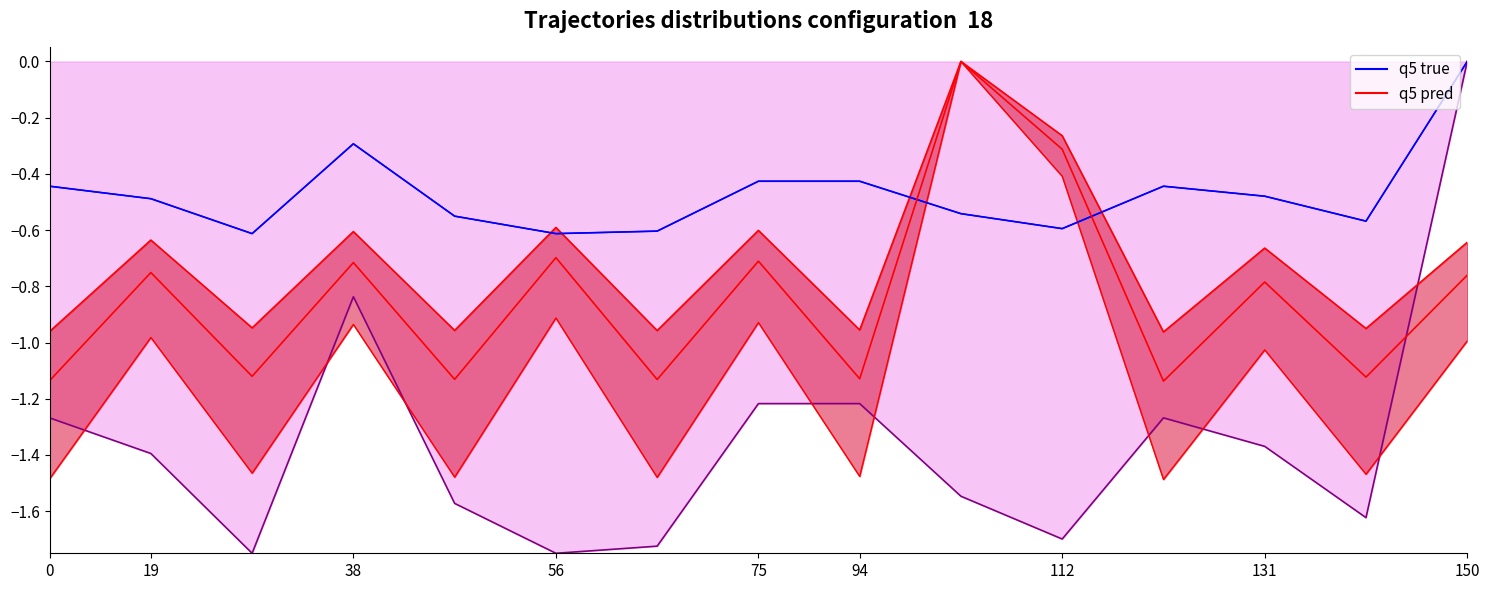

What is the difference between the second highest and second lowest values in the Stock (true) series?

0.3